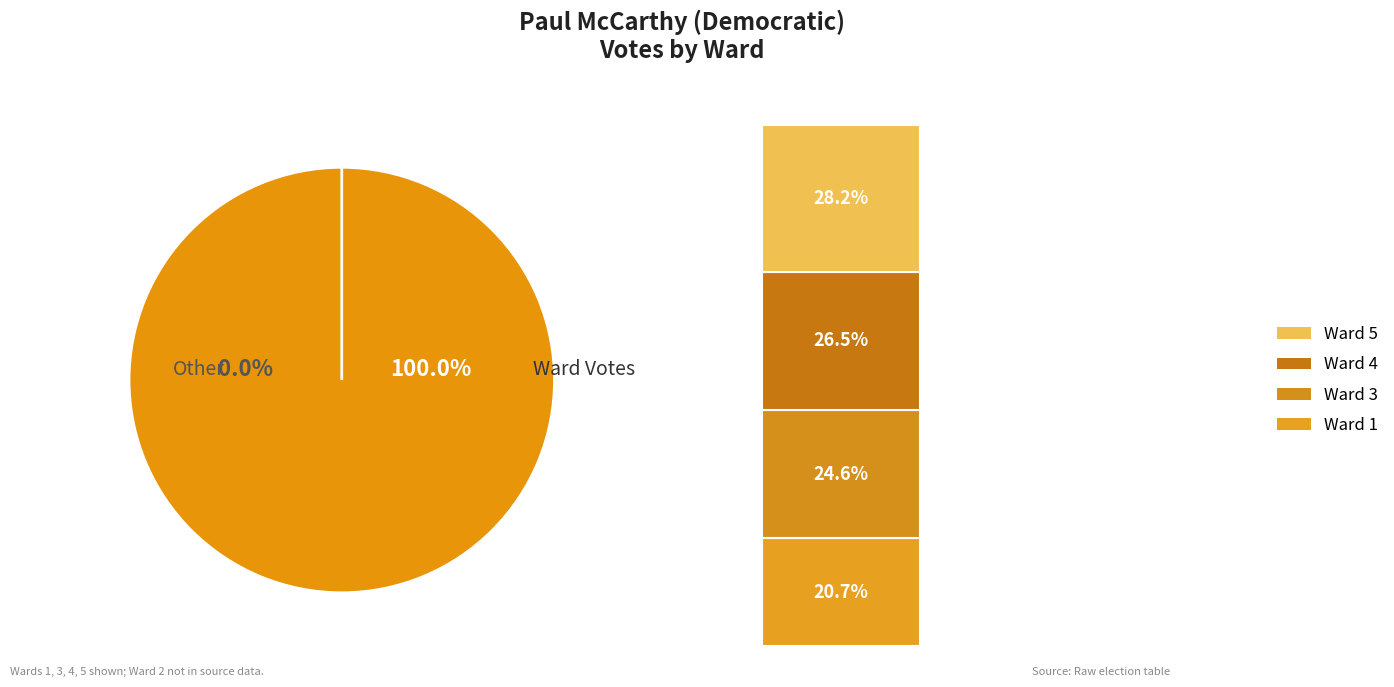

Which slice is the largest?

Ward 5